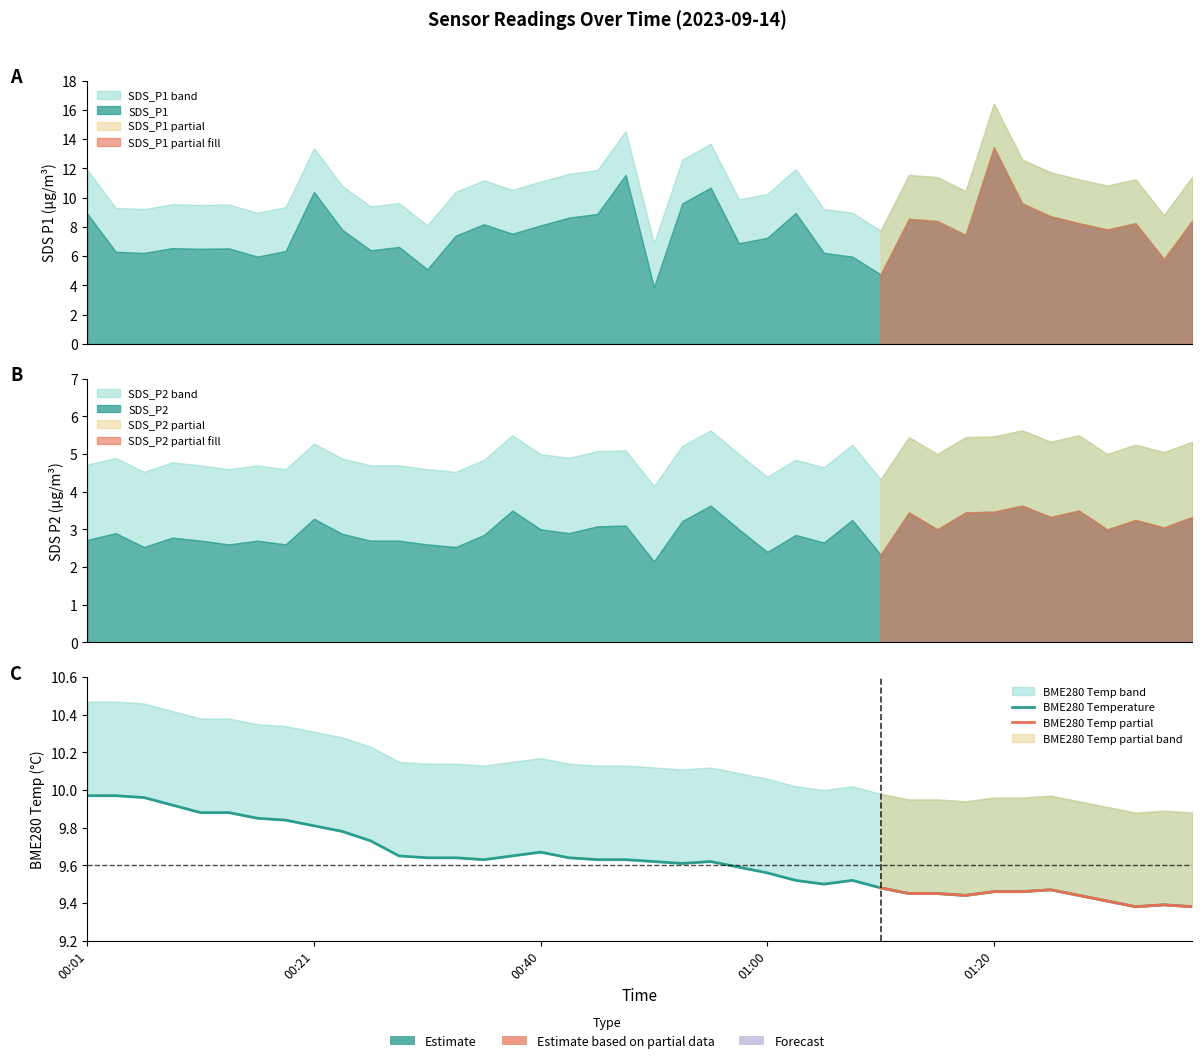

At which category does SDS_P1 reach its first local valley?

00:06